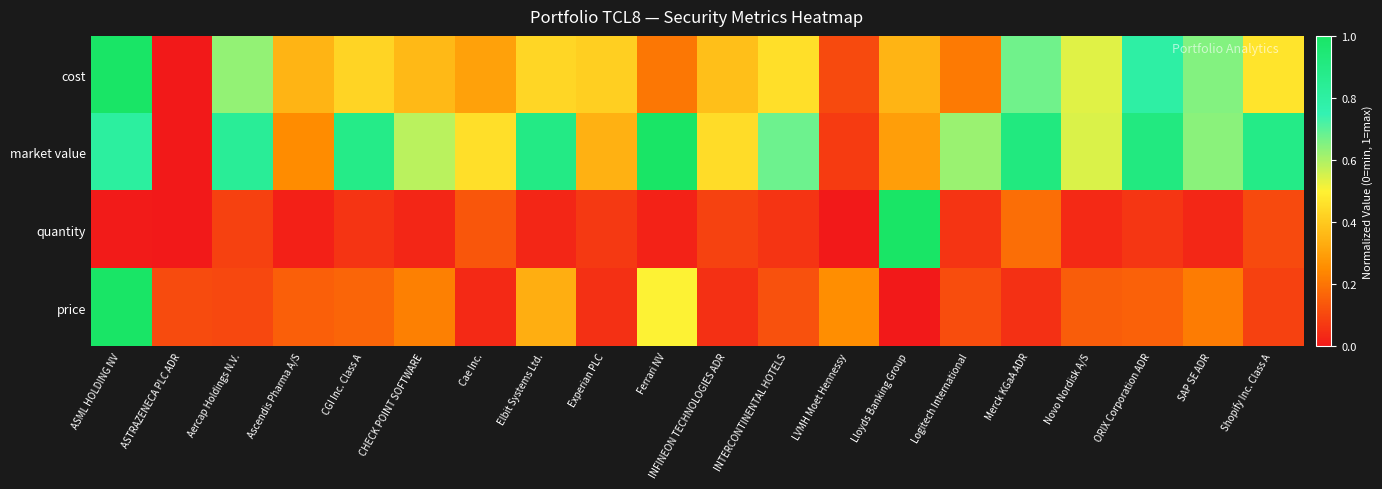

Reading left to right, what are all the values shown in this chart?

cost: ASML HOLDING NV=1.0	ASTRAZENECA PLC ADR=0.0	Aercap Holdings N.V.=0.6	Ascendis Pharma A/S=0.3	CGI Inc. Class A=0.4	CHECK POINT SOFTWARE=0.4	Cae Inc.=0.3	Elbit Systems Ltd.=0.4	Experian PLC=0.4	Ferrari NV=0.2	INFINEON TECHNOLOGIES ADR=0.4	INTERCONTINENTAL HOTELS=0.5	LVMH Moet Hennessy=0.1	Lloyds Banking Group=0.3	Logitech International=0.2	Merck KGaA ADR=0.7	Novo Nordisk A/S=0.5	ORIX Corporation ADR=0.8	SAP SE ADR=0.6	Shopify Inc. Class A=0.5
market value: ASML HOLDING NV=0.8	ASTRAZENECA PLC ADR=0.0	Aercap Holdings N.V.=0.8	Ascendis Pharma A/S=0.3	CGI Inc. Class A=0.9	CHECK POINT SOFTWARE=0.6	Cae Inc.=0.5	Elbit Systems Ltd.=0.9	Experian PLC=0.3	Ferrari NV=1.0	INFINEON TECHNOLOGIES ADR=0.4	INTERCONTINENTAL HOTELS=0.7	LVMH Moet Hennessy=0.1	Lloyds Banking Group=0.3	Logitech International=0.6	Merck KGaA ADR=0.9	Novo Nordisk A/S=0.5	ORIX Corporation ADR=0.9	SAP SE ADR=0.6	Shopify Inc. Class A=0.9
quantity: ASML HOLDING NV=0.0	ASTRAZENECA PLC ADR=0.0	Aercap Holdings N.V.=0.1	Ascendis Pharma A/S=0.0	CGI Inc. Class A=0.1	CHECK POINT SOFTWARE=0.0	Cae Inc.=0.1	Elbit Systems Ltd.=0.0	Experian PLC=0.1	Ferrari NV=0.0	INFINEON TECHNOLOGIES ADR=0.1	INTERCONTINENTAL HOTELS=0.1	LVMH Moet Hennessy=0.0	Lloyds Banking Group=1.0	Logitech International=0.1	Merck KGaA ADR=0.2	Novo Nordisk A/S=0.0	ORIX Corporation ADR=0.1	SAP SE ADR=0.0	Shopify Inc. Class A=0.1
price: ASML HOLDING NV=1.0	ASTRAZENECA PLC ADR=0.1	Aercap Holdings N.V.=0.1	Ascendis Pharma A/S=0.2	CGI Inc. Class A=0.2	CHECK POINT SOFTWARE=0.2	Cae Inc.=0.0	Elbit Systems Ltd.=0.3	Experian PLC=0.1	Ferrari NV=0.5	INFINEON TECHNOLOGIES ADR=0.1	INTERCONTINENTAL HOTELS=0.1	LVMH Moet Hennessy=0.3	Lloyds Banking Group=0.0	Logitech International=0.1	Merck KGaA ADR=0.1	Novo Nordisk A/S=0.2	ORIX Corporation ADR=0.2	SAP SE ADR=0.2	Shopify Inc. Class A=0.1